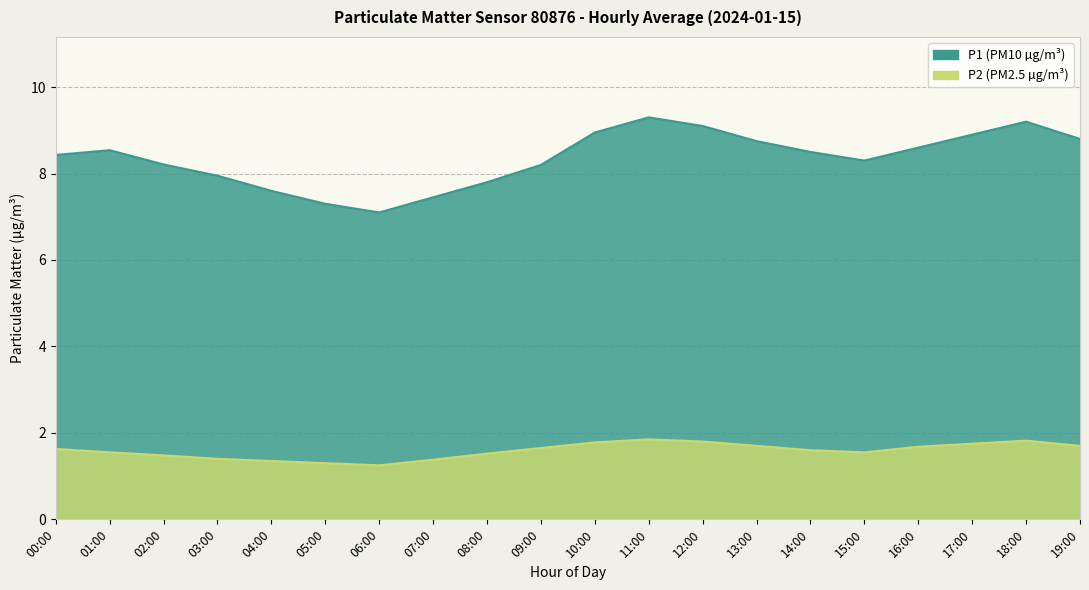

Rank the categories by P2 value from highest to lowest.

11:00, 18:00, 12:00, 10:00, 17:00, 13:00, 19:00, 16:00, 09:00, 00:00, 14:00, 01:00, 15:00, 08:00, 02:00, 03:00, 07:00, 04:00, 05:00, 06:00